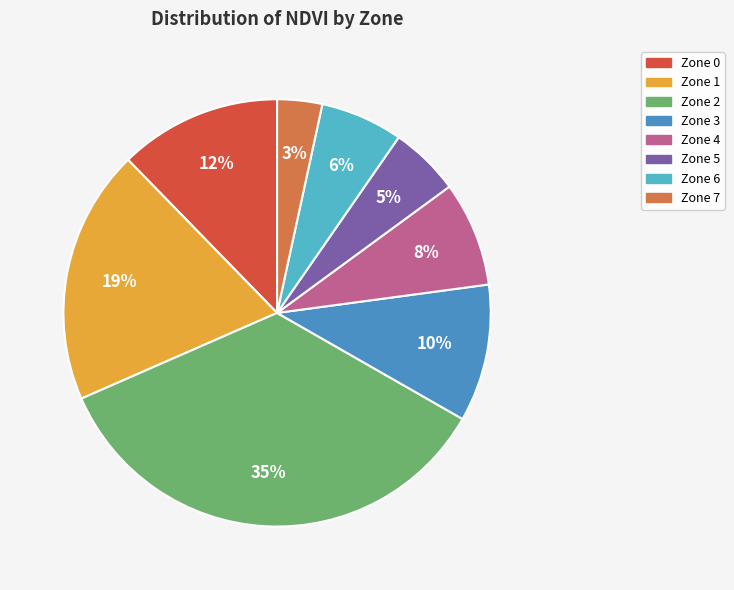

True or false: Zone 3 accounts for 10% of the total.

True